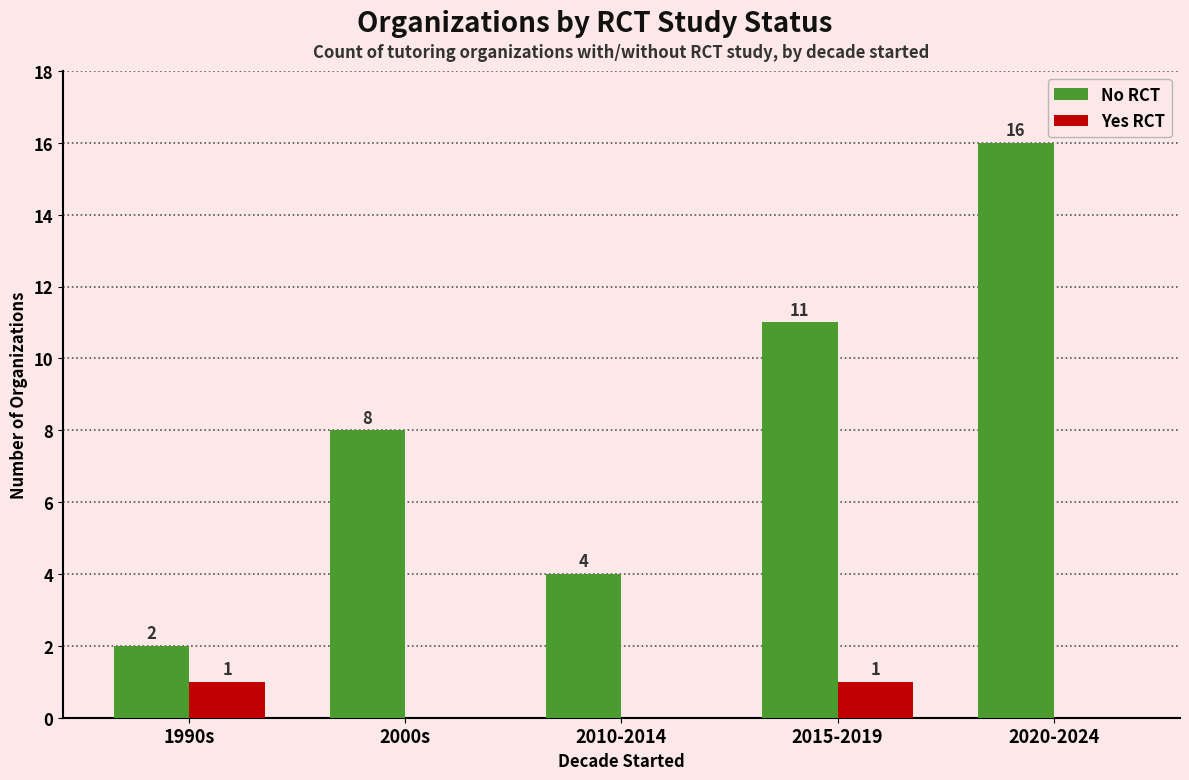

What is the highest value of the Yes RCT series?

1